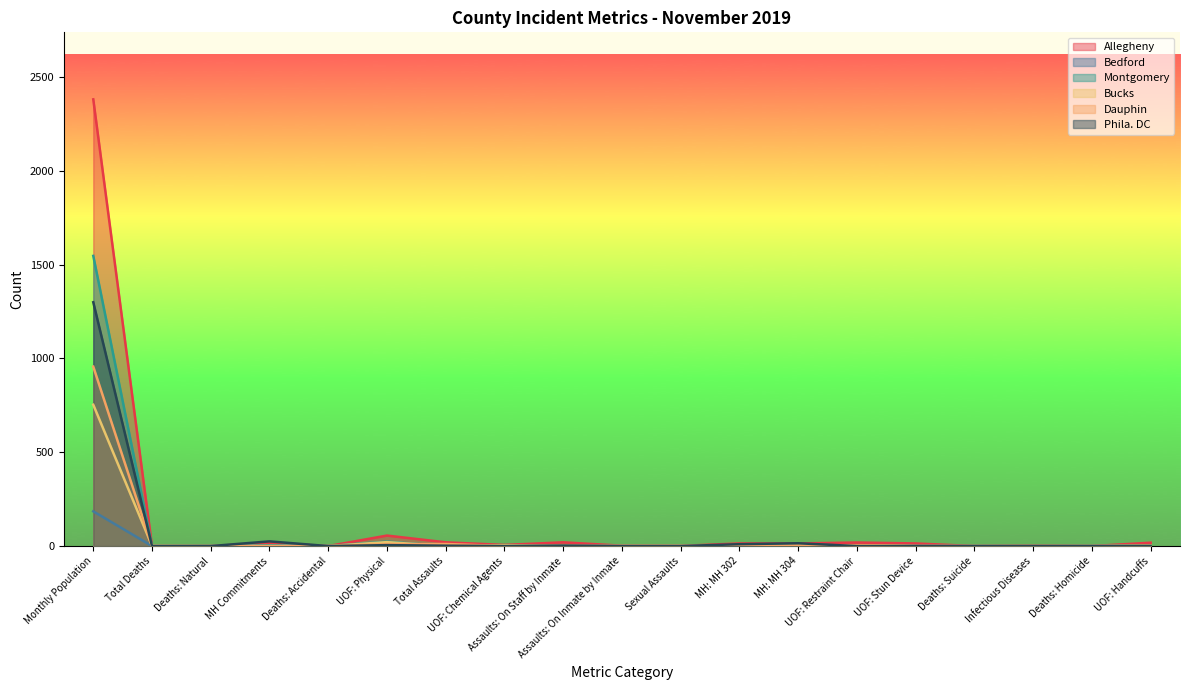

Reading left to right, list all the values displayed in this chart.

Allegheny: 2380	0	0	16	0	56	20	6	20	2	1	14	14	19	14	0	2	0	18
Bedford: 185	0	0	0	0	1	0	0	0	0	0	0	0	0	0	0	0	0	0
Montgomery: 1546	0	0	4	0	24	0	3	0	0	0	0	10	1	0	0	0	0	3
Bucks: 753	1	0	0	0	21	0	4	0	1	1	0	0	4	0	0	0	0	4
Dauphin: 956	0	0	0	0	10	11	0	0	0	0	0	4	4	0	0	0	0	0
Phila. DC: 1299	0	0	25	0	5	2	0	2	0	0	10	15	0	0	0	0	0	1